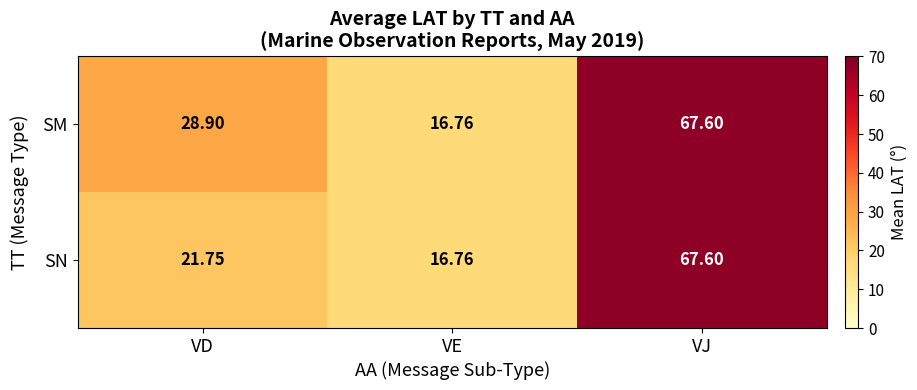

Where does the SM series first go above 28?

VD